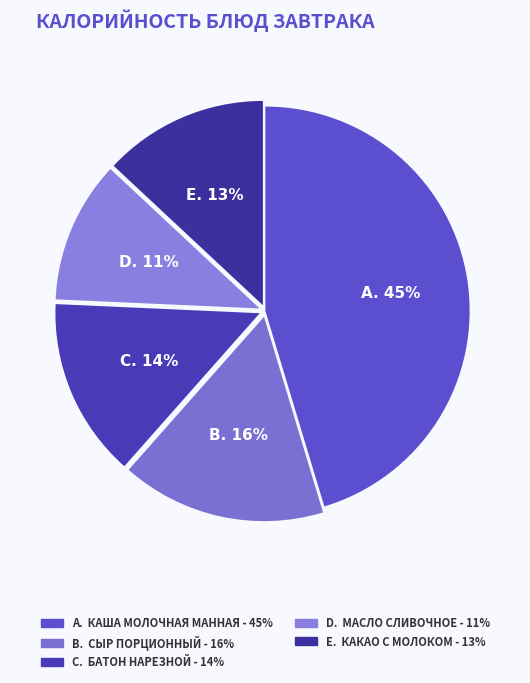

How many segments does this pie chart have?

5